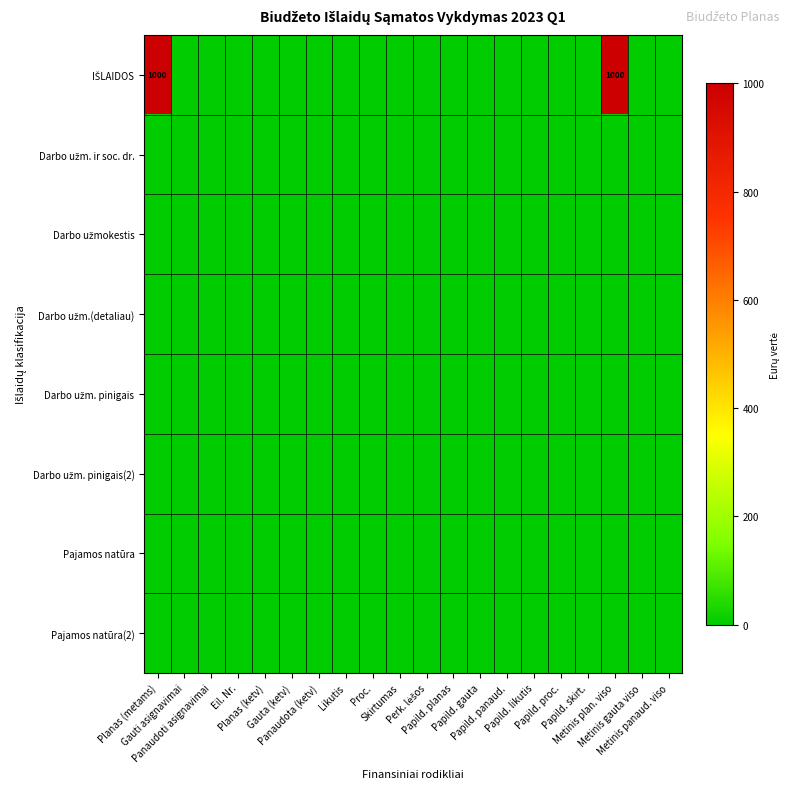

Which series has the largest range (max minus min)?

IŠLAIDOS